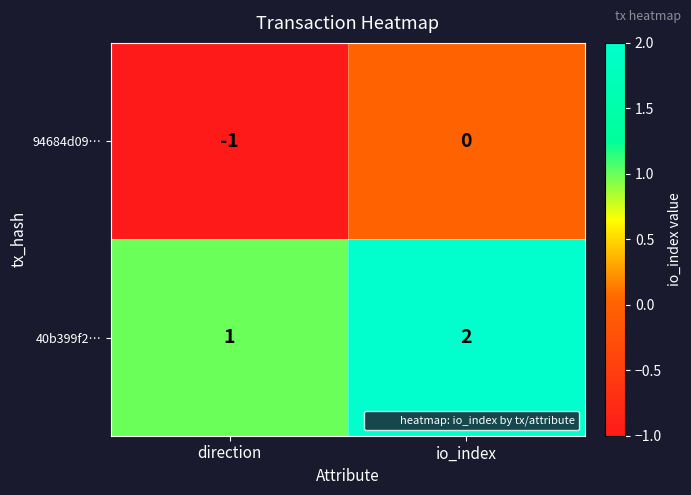

The 94684d09… series shows 0 at io_index. True or false?

True